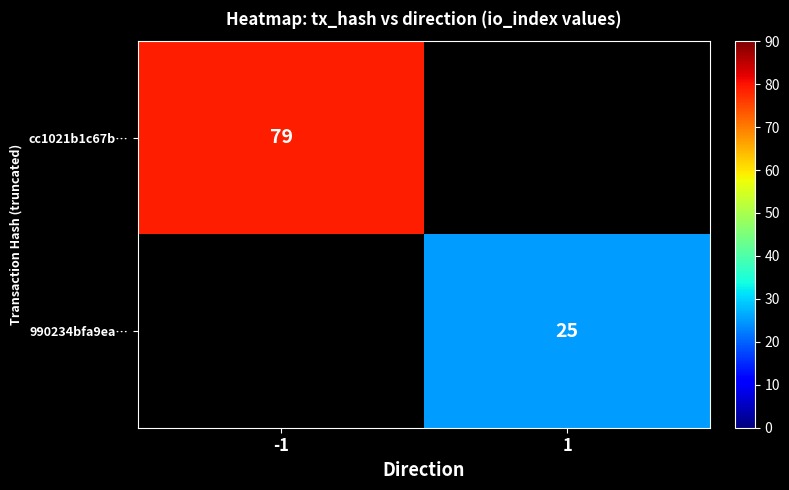

What is the maximum value shown in the chart?

79.0